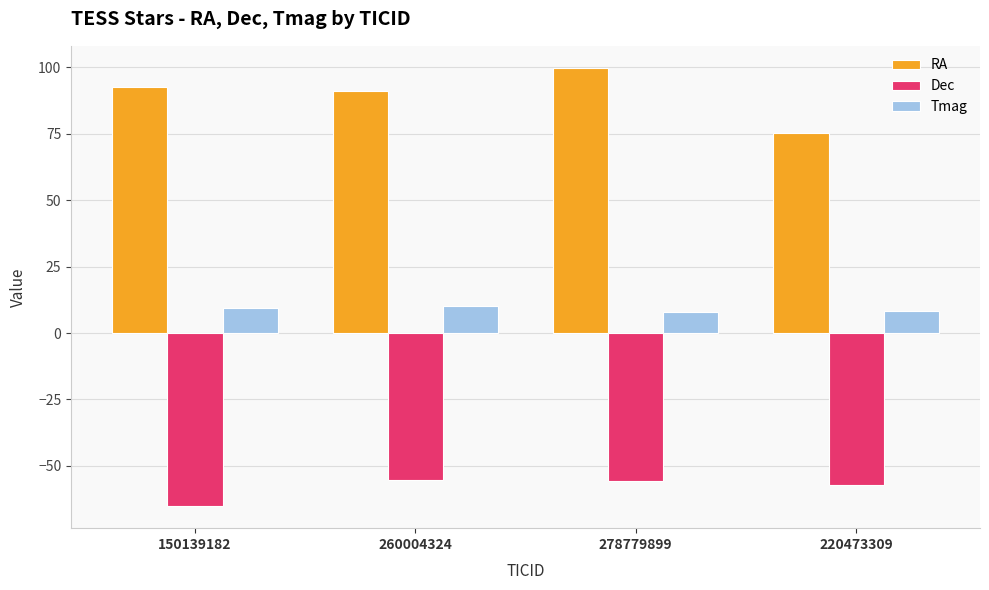

What is the highest value of the RA series?

99.9